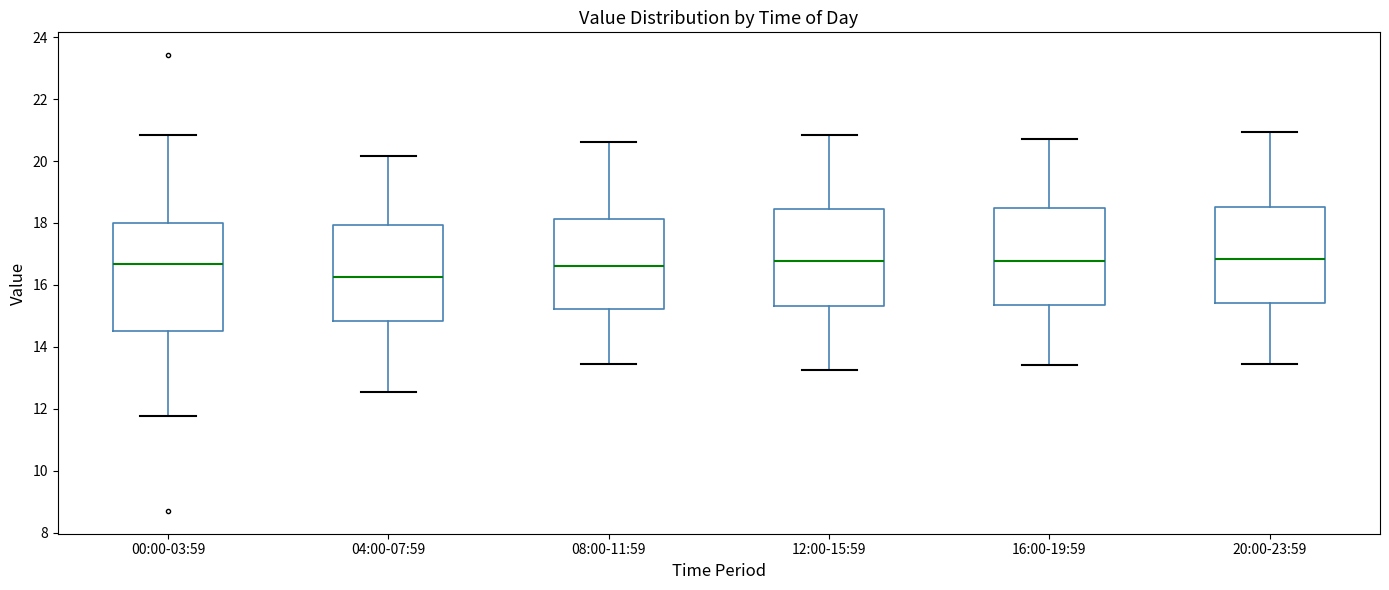

Which box has the lowest median line?

04:00-07:59